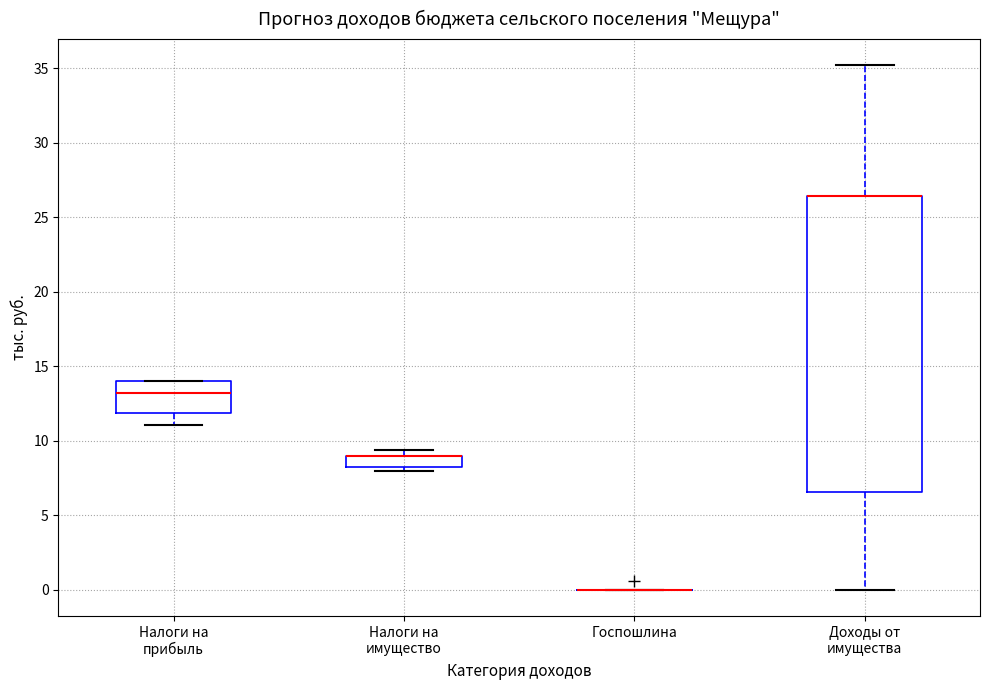

Reading left to right, read every box against the y-axis: the position of its median line, the range the box covers, and the ends of its whiskers. The values are not printed on the chart, so give them approximately, as read against the axis.

Налоги на прибыль: median 13.0, box 12.0 to 14.0, whiskers 11.0 to 14.0
Налоги на имущество: median 9.0 (drawn on the box's upper edge), box 8.5 to 9.0, whiskers 8.0 to 9.5
Госпошлина: box collapsed to a line at 0.0, whiskers 0.0 to 0.0
Доходы от имущества: median 26.5 (drawn on the box's upper edge), box 6.5 to 26.5, whiskers 0.0 to 35.0